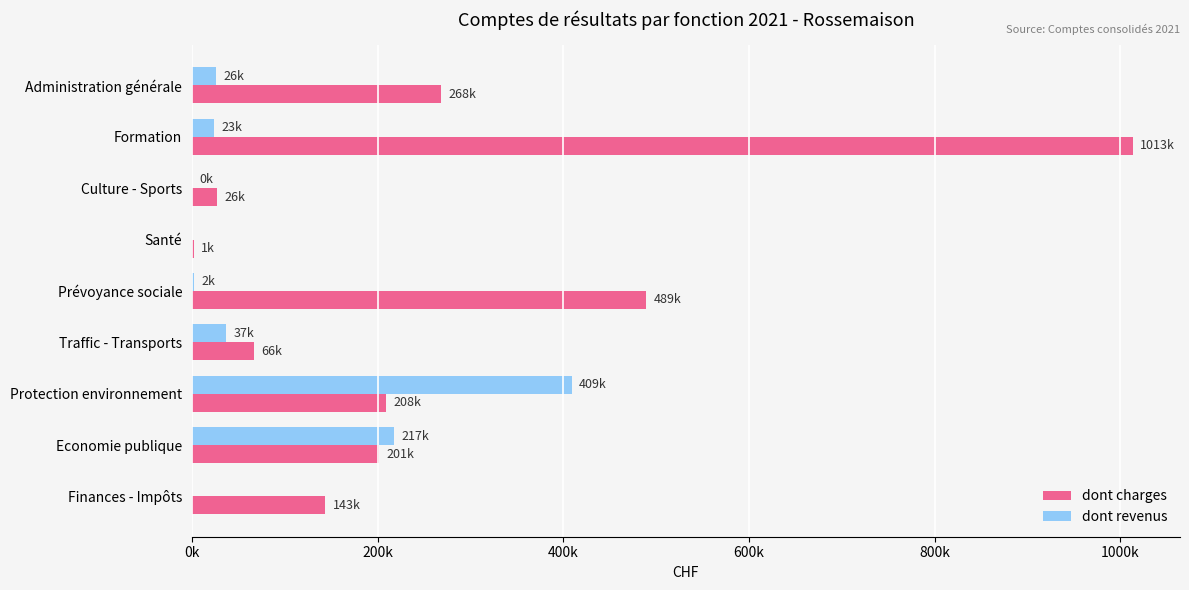

Which category has the highest value across all series?

Formation